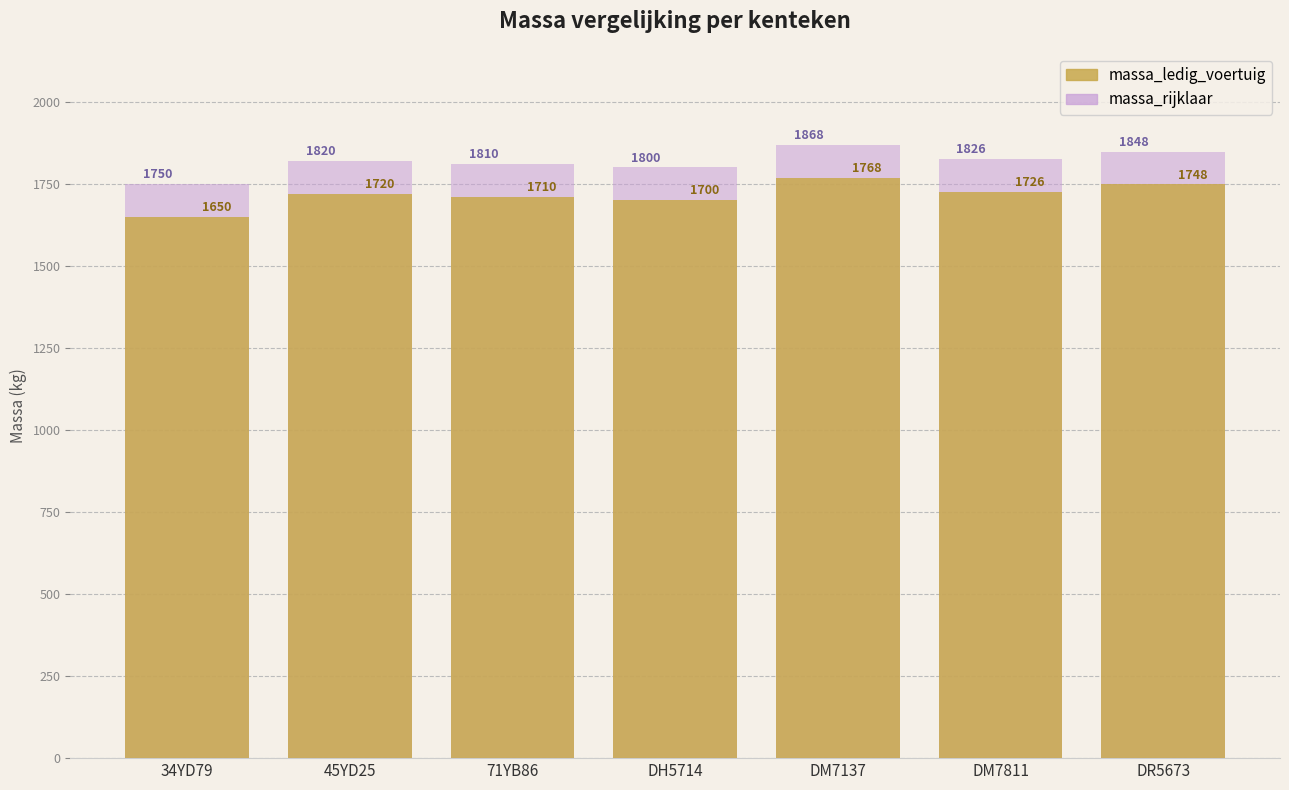

What is the difference between the highest and lowest values at DM7811?

100